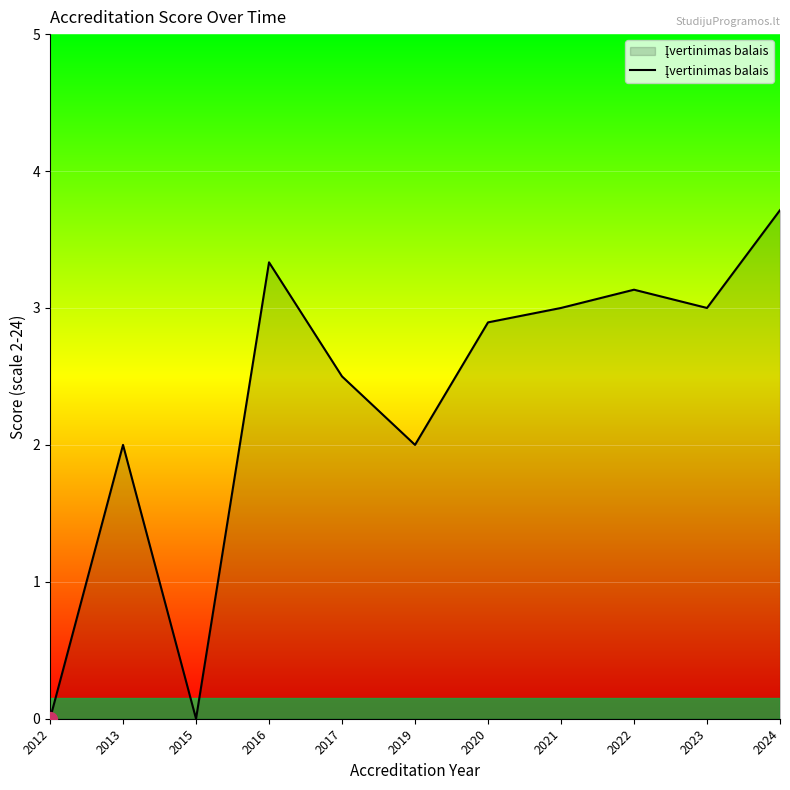

The value at 2019 is 2.0. True or false?

True